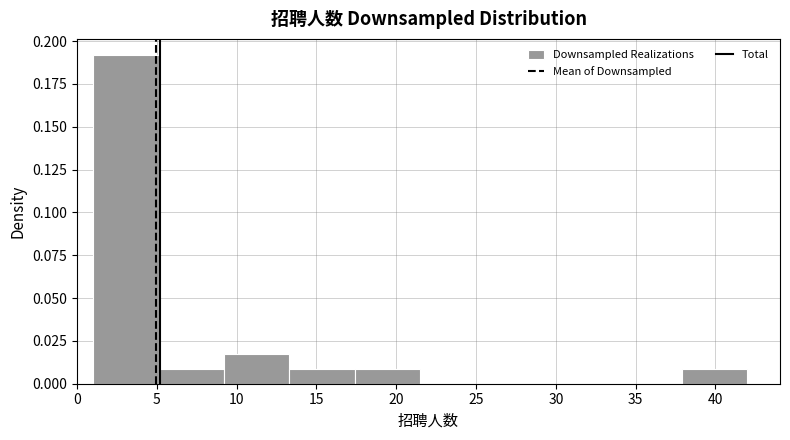

How tall is the bar that spans 9.2 to 13.3 on the x-axis? Neither the bar edges nor the heights are printed on the chart, so give them approximately, as read against the axes.

0.015